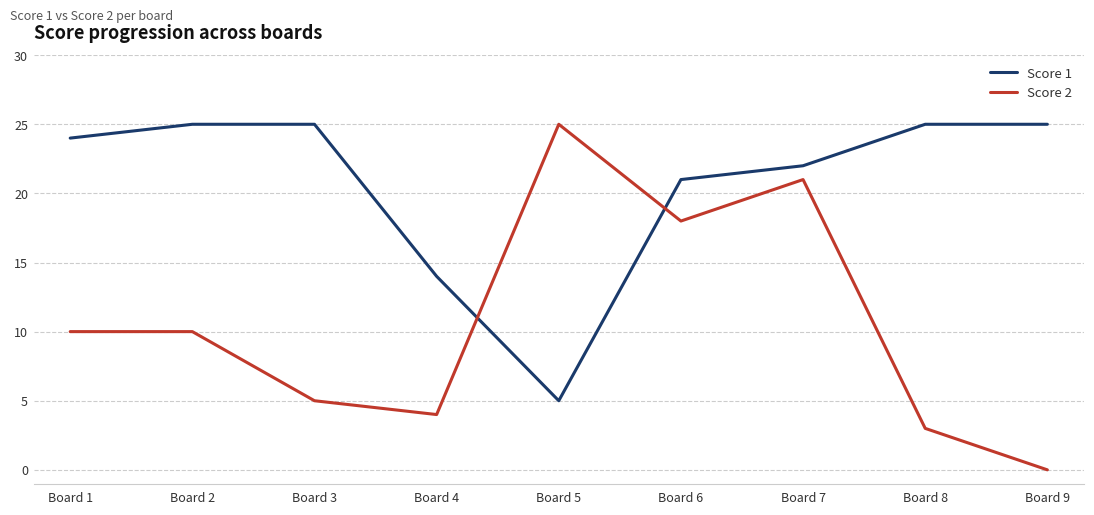

Rank the series at Board 3 from lowest to highest value.

Score 2, Score 1